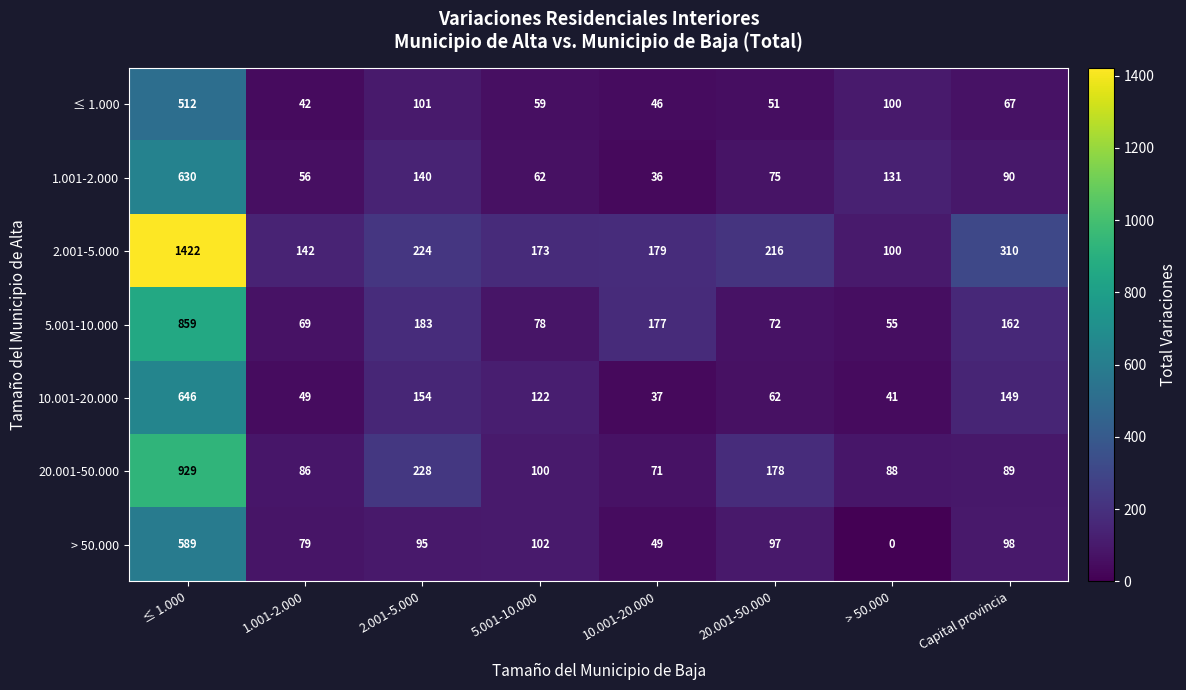

The 10.001-20.000 series shows 41 at > 50.000. True or false?

True